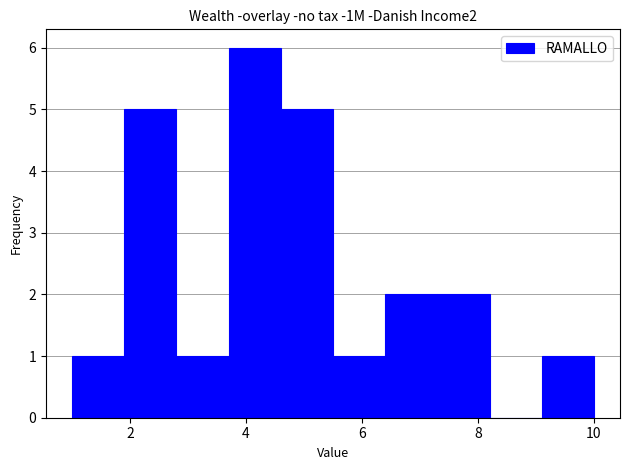

How tall is the bar that spans 1.9 to 2.8 on the x-axis? Neither the bar edges nor the heights are printed on the chart, so give them approximately, as read against the axes.

5